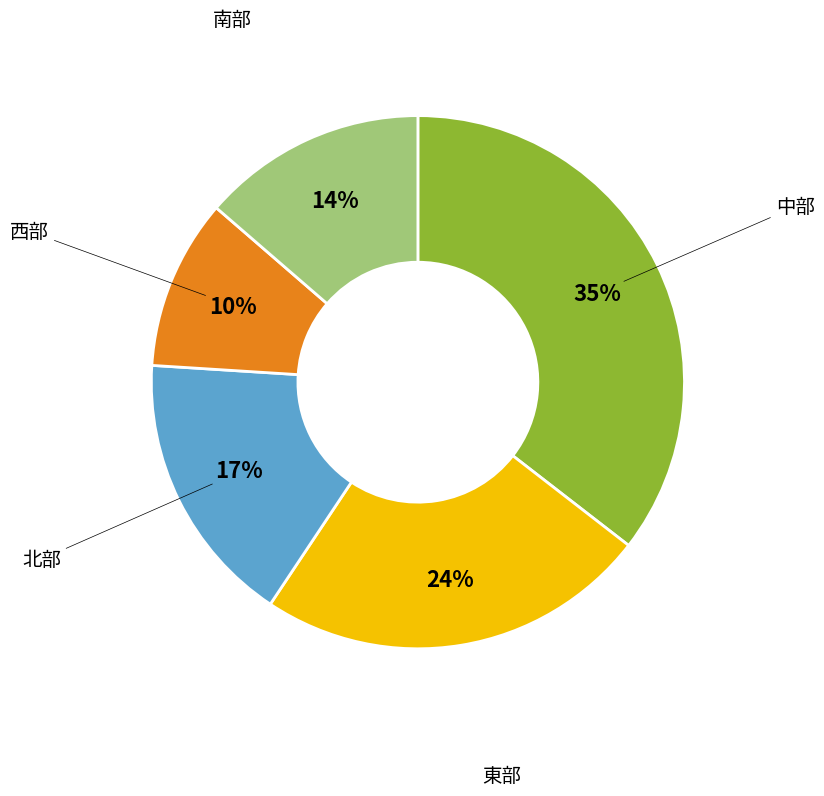

To the nearest percent, what is the average slice percentage?

20%